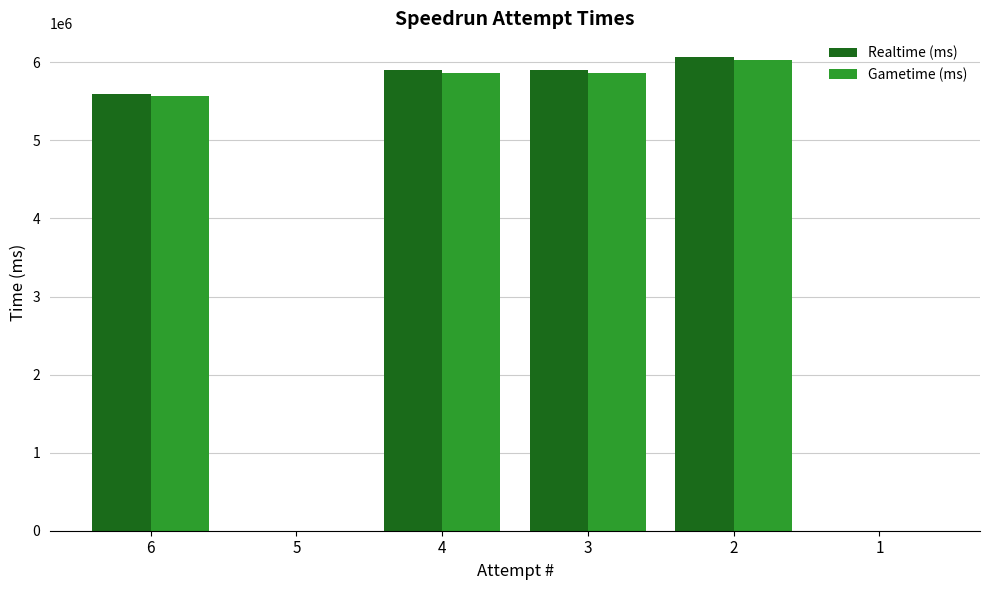

Is it true that Gametime (ms) equals 10320470 at 2?

False